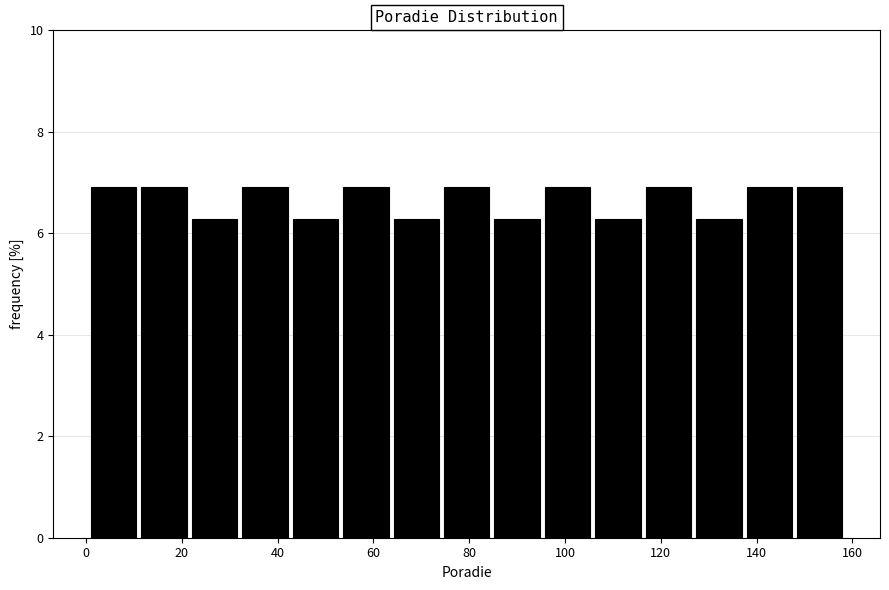

Reading left to right, transcribe this chart: for each bar, give the range it covers on the x-axis and its height. Neither the bar edges nor the heights are printed on the chart, so give them approximately, as read against the axes.

2 to 12: 7.0
12 to 22: 7.0
22 to 32: 6.2
32 to 44: 7.0
44 to 54: 6.2
54 to 64: 7.0
64 to 74: 6.2
74 to 86: 7.0
86 to 96: 6.2
96 to 106: 7.0
106 to 116: 6.2
116 to 128: 7.0
128 to 138: 6.2
138 to 148: 7.0
148 to 160: 7.0